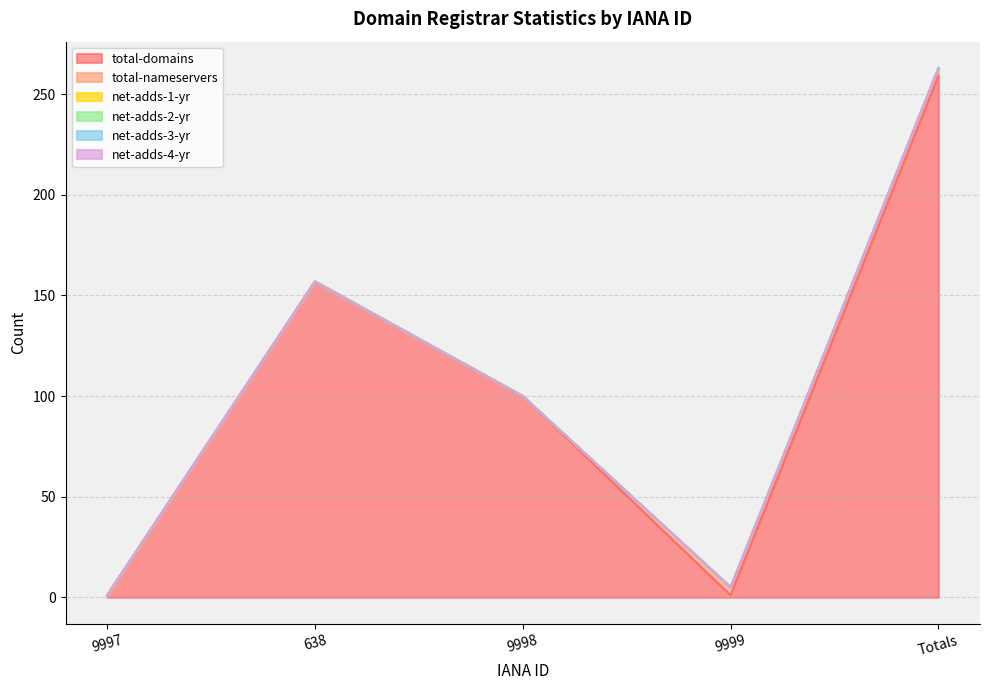

At which category is the sum across all series the highest?

Totals